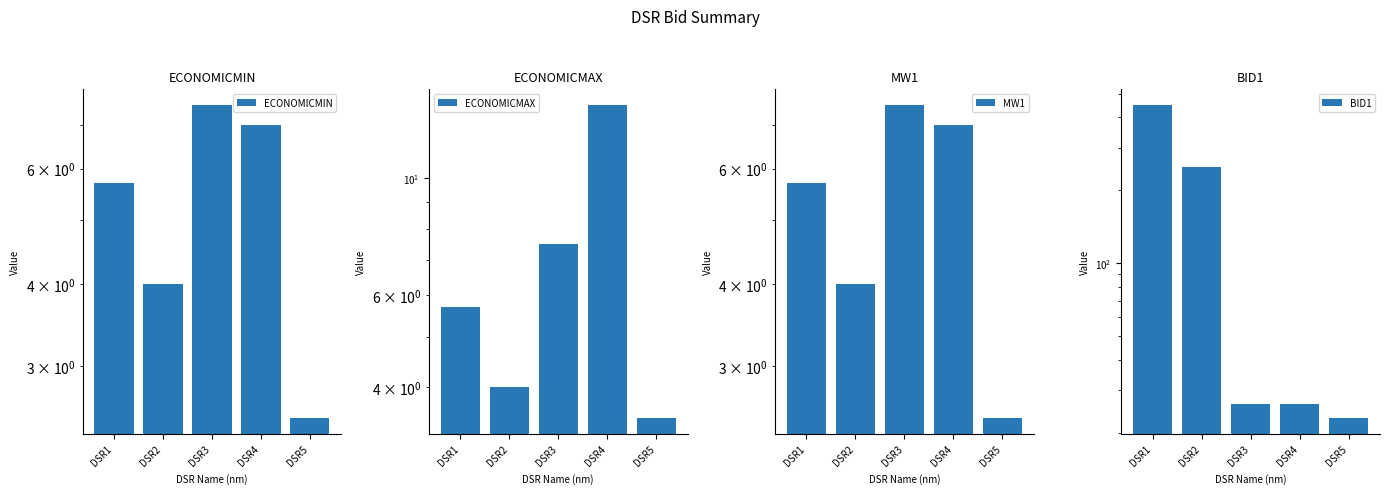

Which label corresponds to the smallest value in the chart?

DSR5